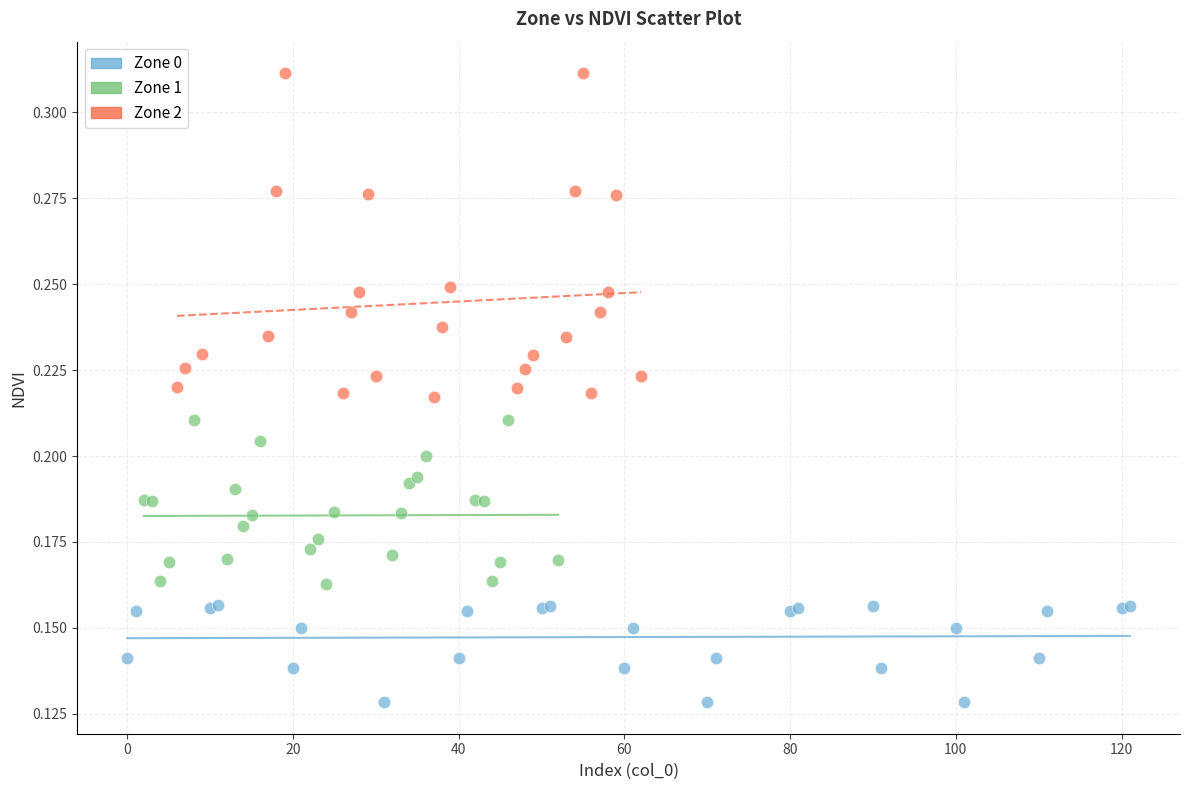

Which series has the widest spread of Y values?

Zone 2